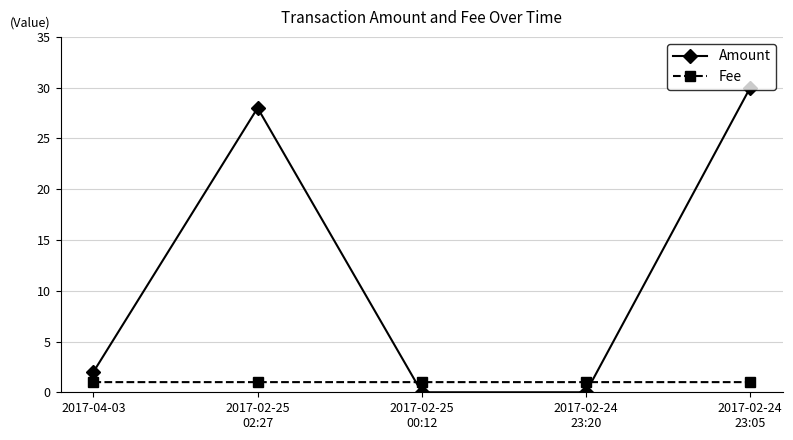

True or false: Amount and Fee intersect in this chart.

True